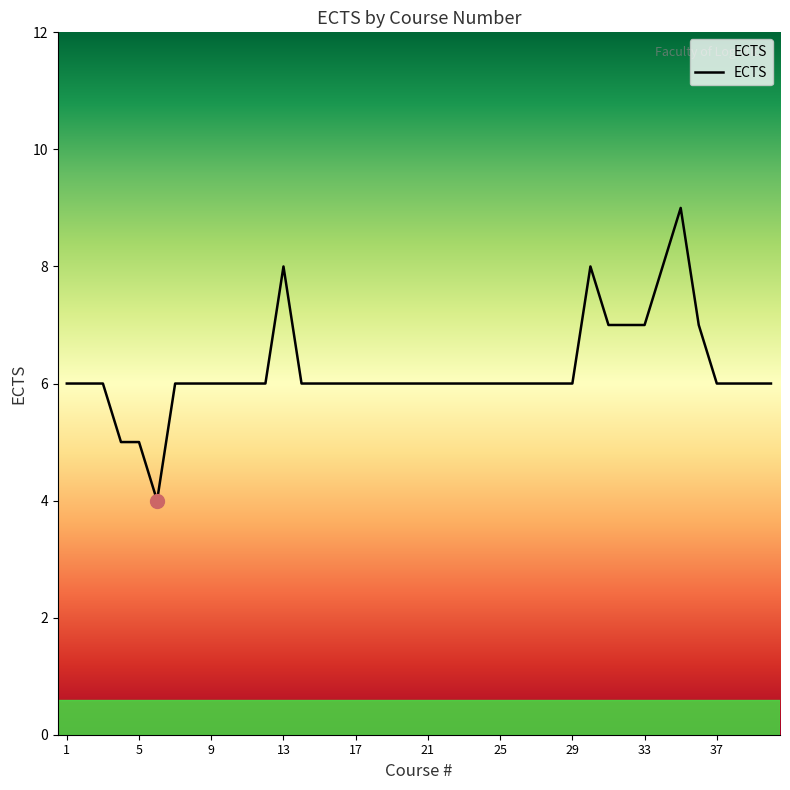

What is the smallest value displayed?

4